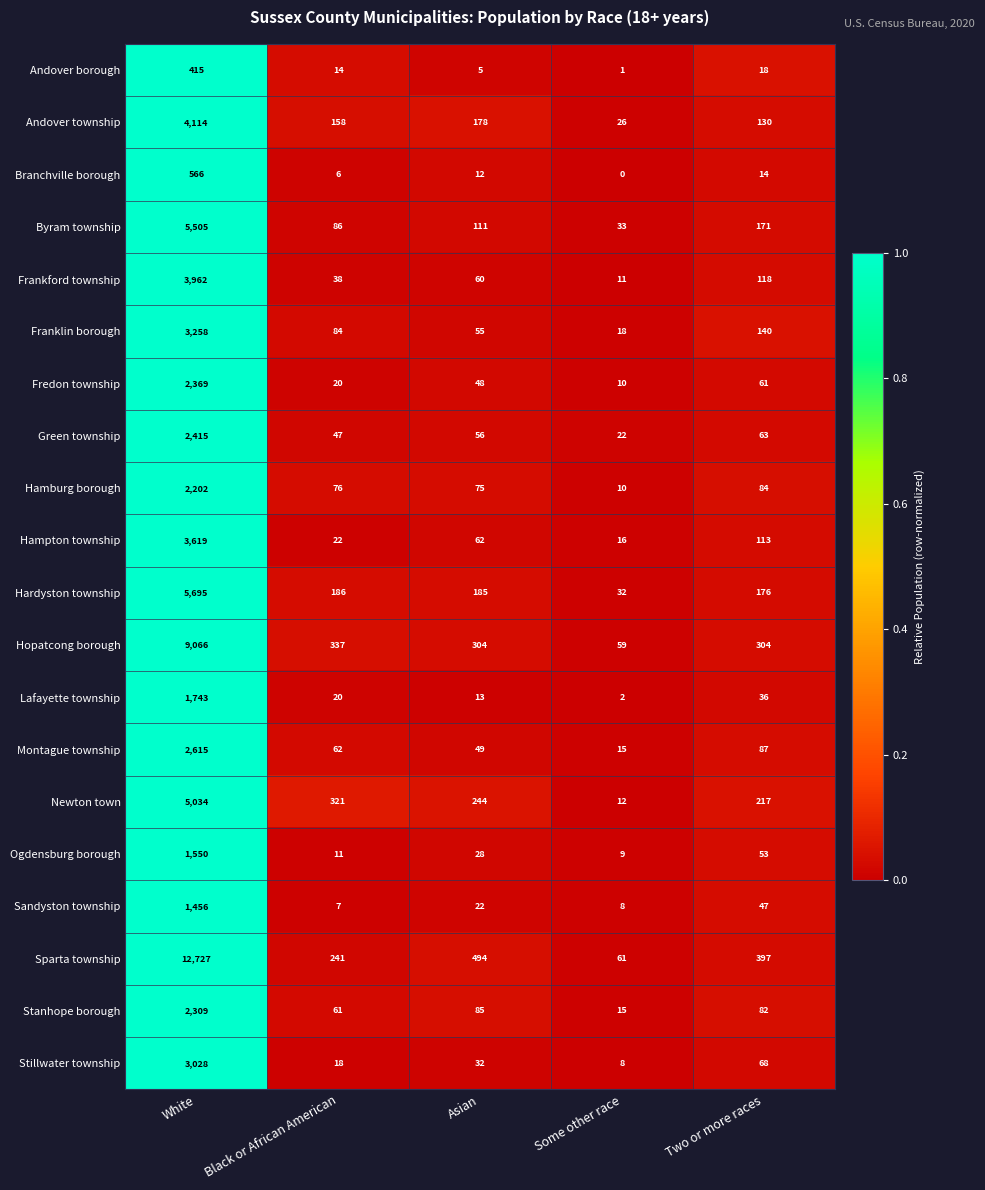

Where is Frankford township nearest to the value 1986?

Two or more races